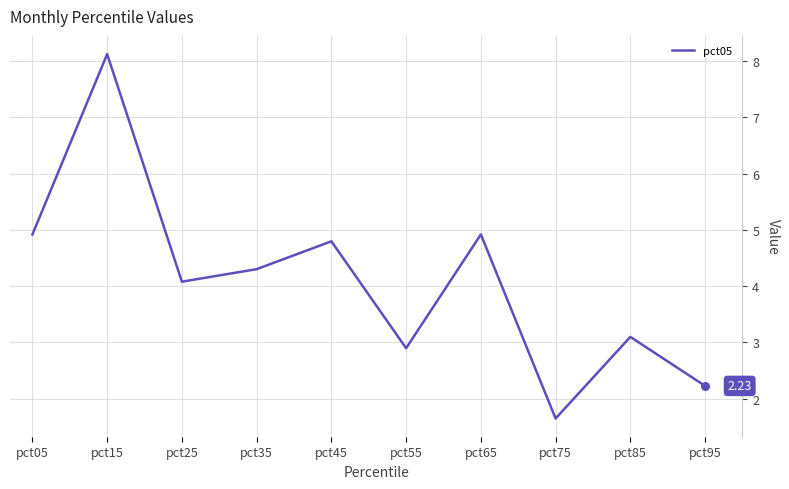

Approximately how many times larger is the value at pct05 compared to pct85?

1.6